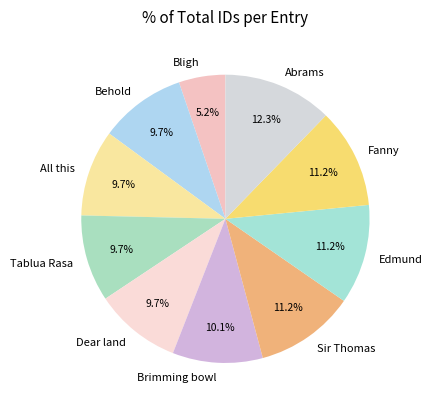

What is the total percentage of Brimming bowl and Bligh?

15.3%